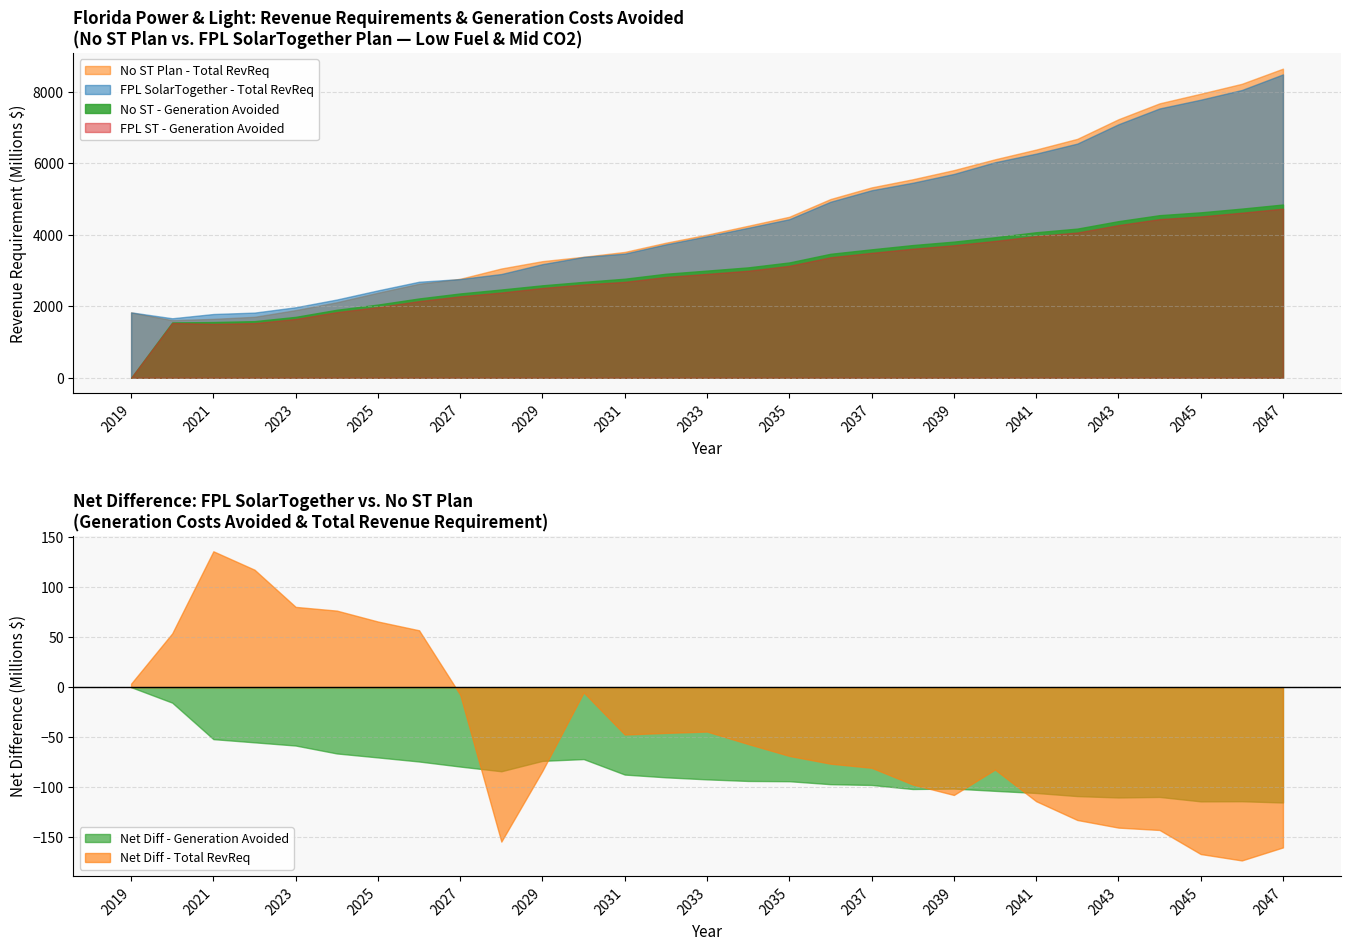

True or false: FPL ST - Generation Avoided and No ST - Total RevReq intersect in this chart.

False